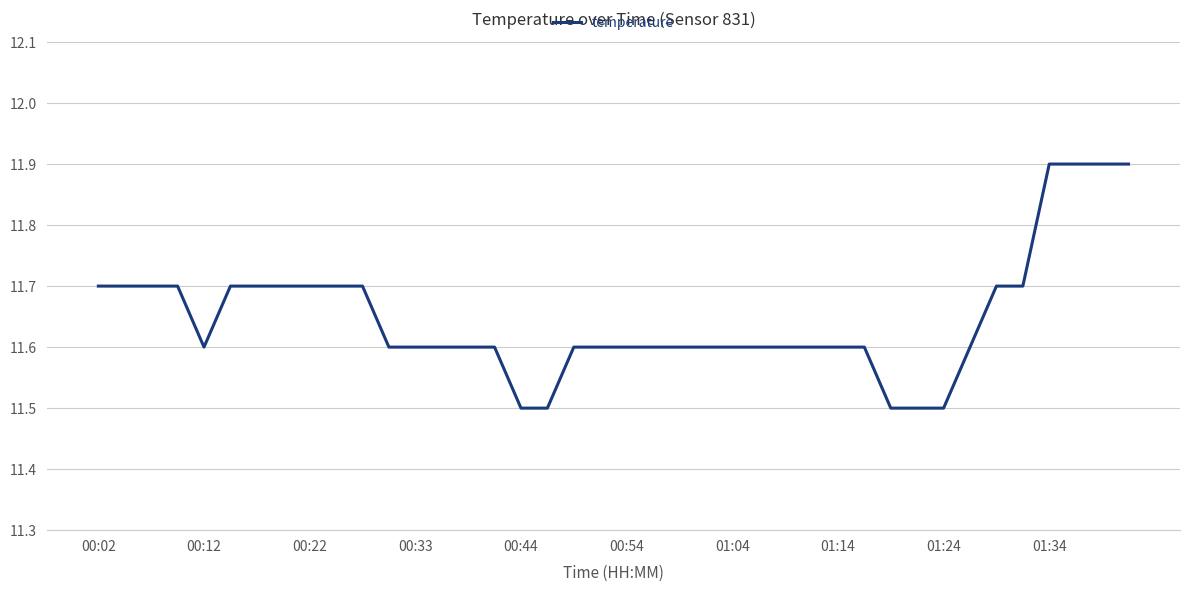

What is the maximum value shown in the chart?

11.9